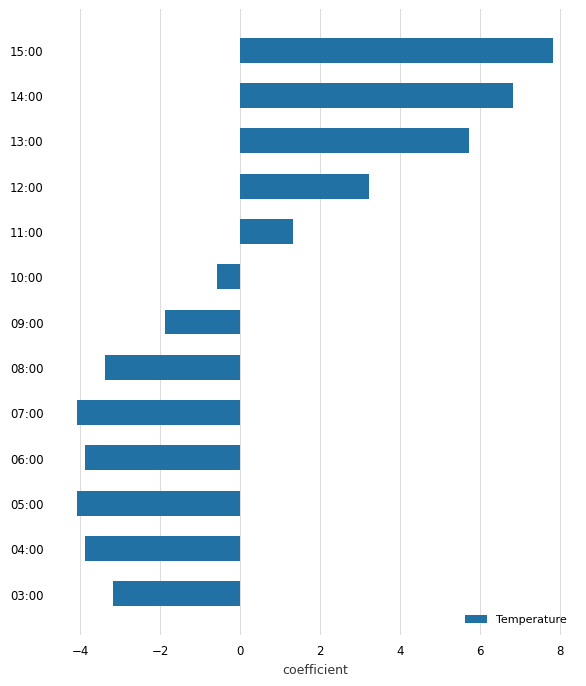

What is the change in value from 04:00 to 03:00?

+0.7